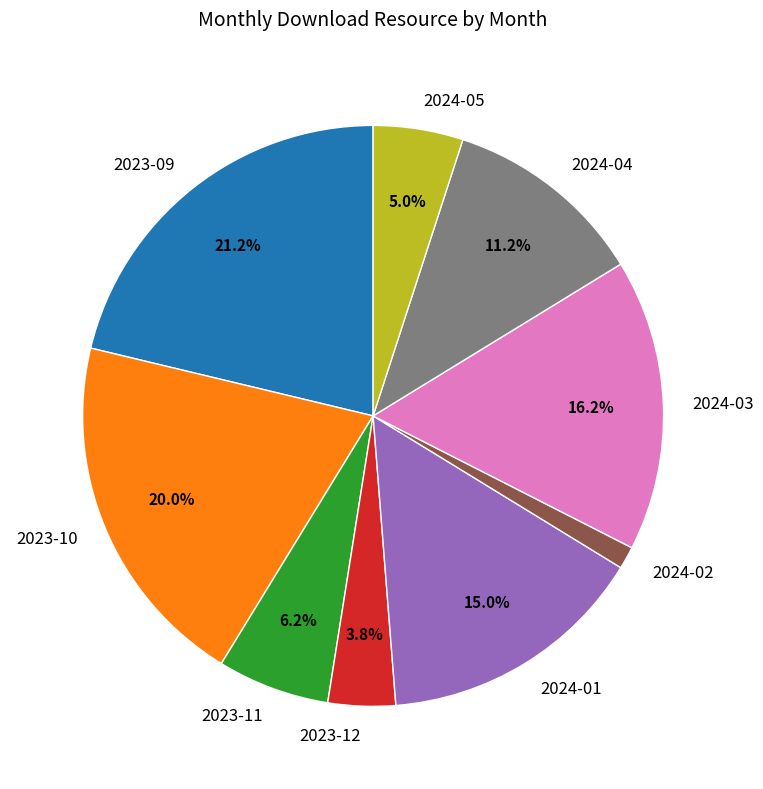

Count the number of slices in the pie.

9